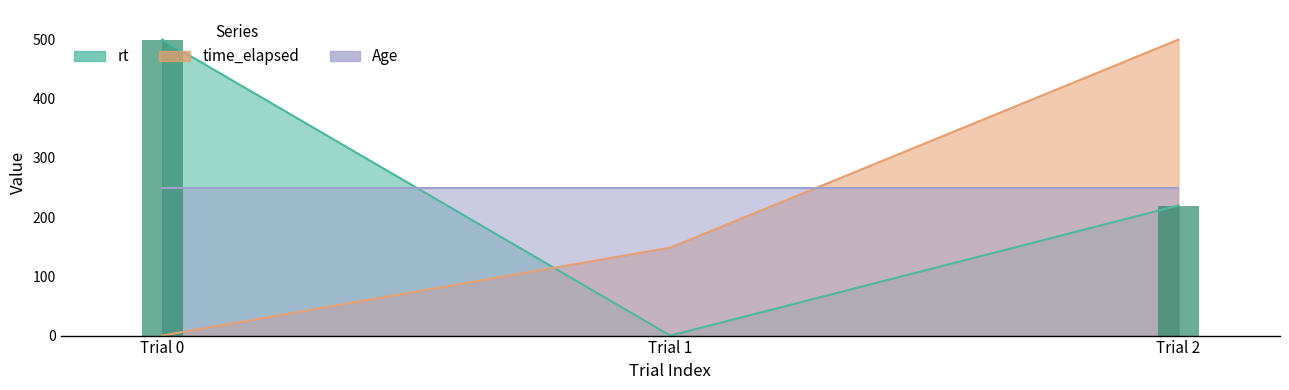

What is the difference between the maximum and minimum values in the time_elapsed series?

500.0